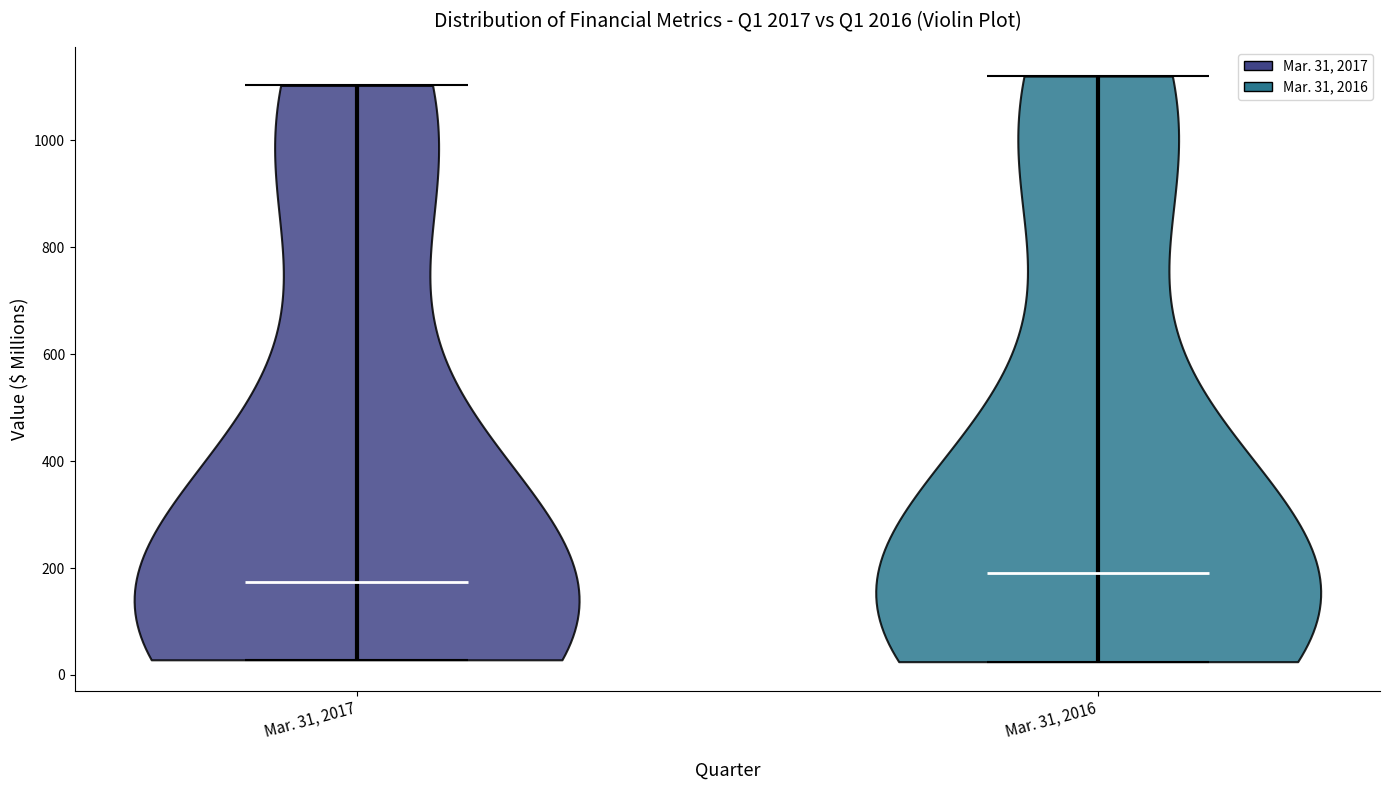

Where does the median line of the violin for Mar. 31, 2017 sit on the y-axis? The values are not printed on the chart, so give them approximately, as read against the axis.

180